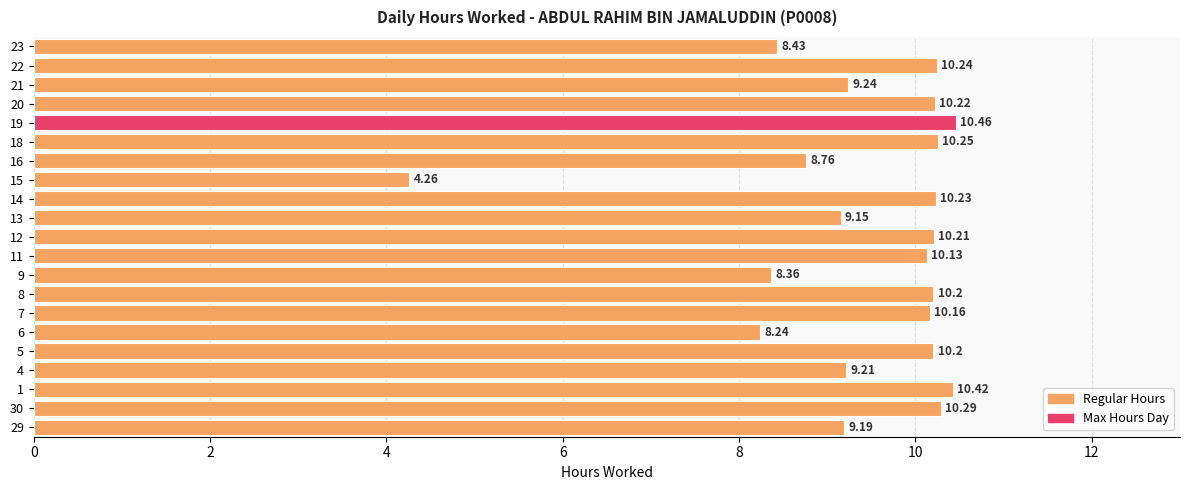

What is the sum of the values at 19 and 11?

20.6